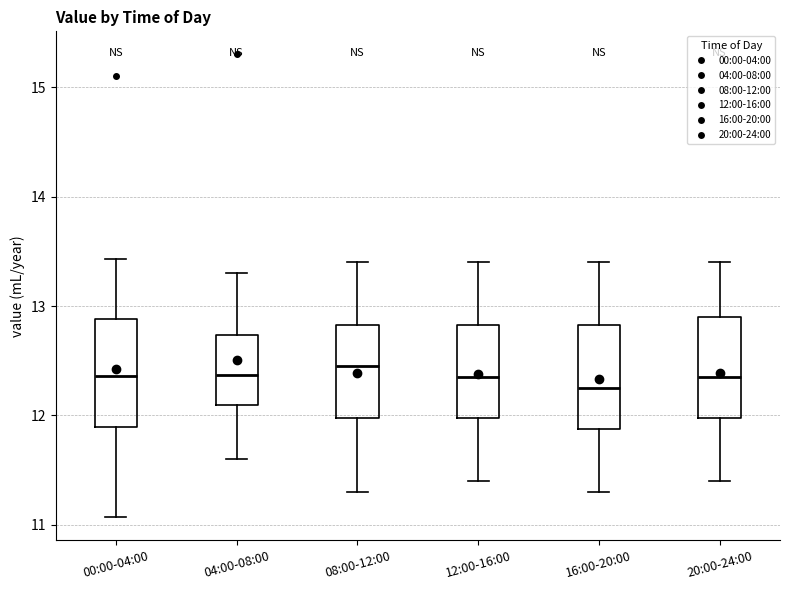

Reading left to right, transcribe this box plot: for each box, give where its median line is, the range the box spans, and where its two whiskers end, as read against the y-axis. The values are not printed on the chart, so give them approximately, as read against the axis.

00:00-04:00: median 12.4, box 11.9 to 12.9, whiskers 11.1 to 13.4
04:00-08:00: median 12.4, box 12.1 to 12.7, whiskers 11.6 to 13.3
08:00-12:00: median 12.5, box 12.0 to 12.8, whiskers 11.3 to 13.4
12:00-16:00: median 12.4, box 12.0 to 12.8, whiskers 11.4 to 13.4
16:00-20:00: median 12.3, box 11.9 to 12.8, whiskers 11.3 to 13.4
20:00-24:00: median 12.4, box 12.0 to 12.9, whiskers 11.4 to 13.4